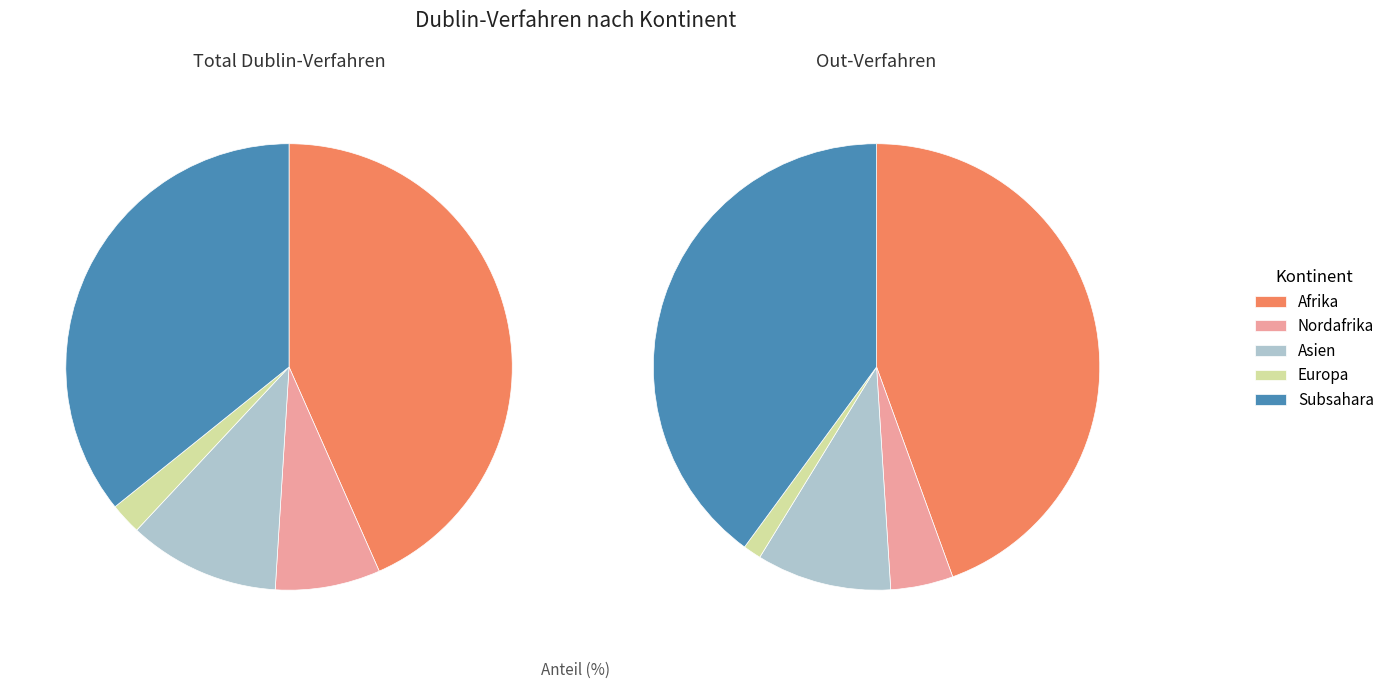

To the nearest percent, what is the combined percentage of Afrika and Asien?

54%